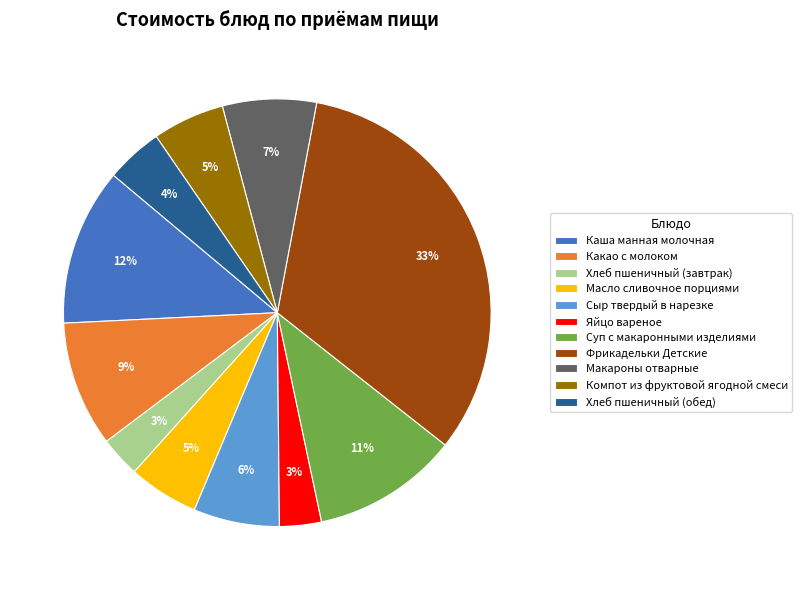

Combined, do Макароны отварные and Фрикадельки Детские account for over 50%?

No